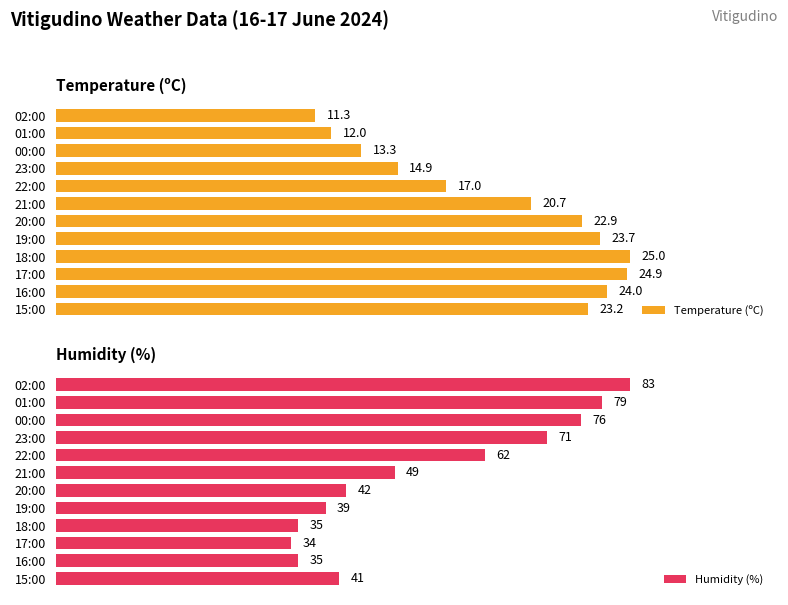

How many values in the Humidity (%) series exceed 49?

5